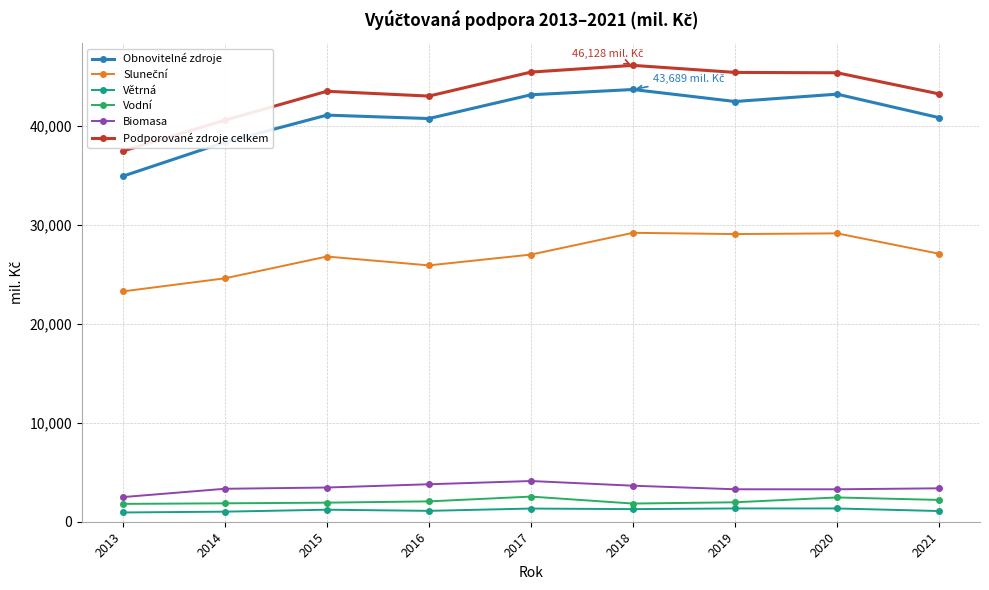

What is the value of the Větrná point at the 6th from the left?

1273